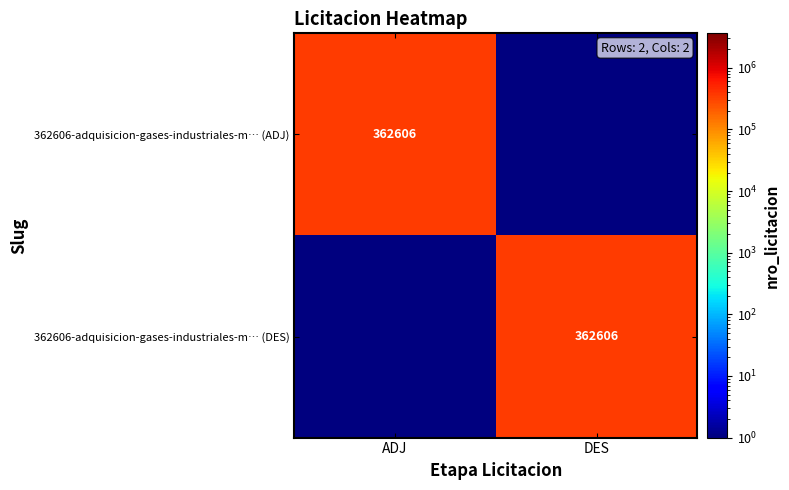

Is it true that 362606-adquisicion-gases-industriales-m… (ADJ) equals 92500.6 at ADJ?

False